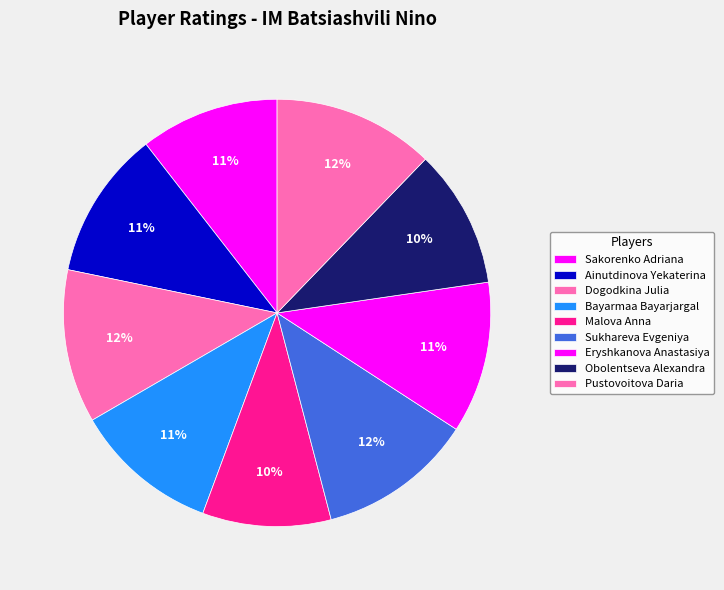

How many slices are in this pie chart?

9